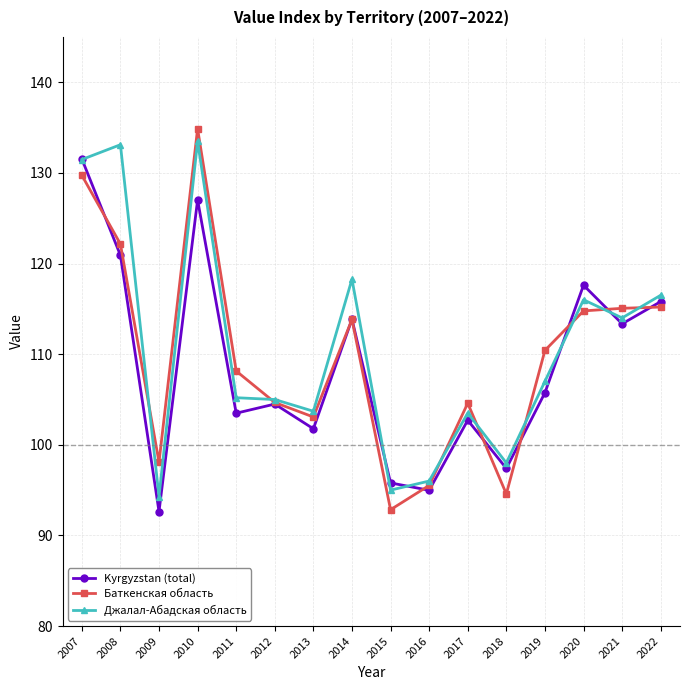

Which series changed the most between 2013 and 2014?

Джалал-Абадская область